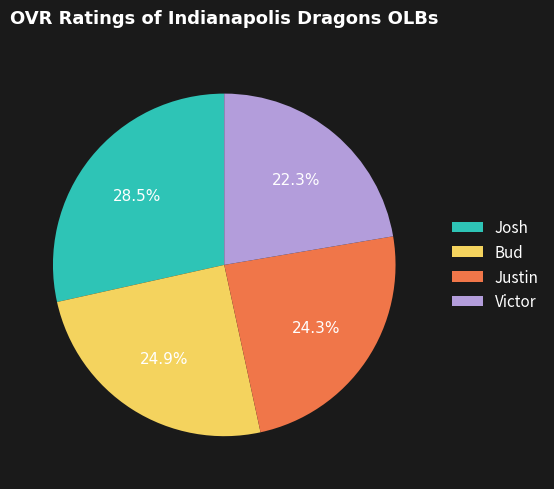

How much of the chart is everything except Bud?

75.1%